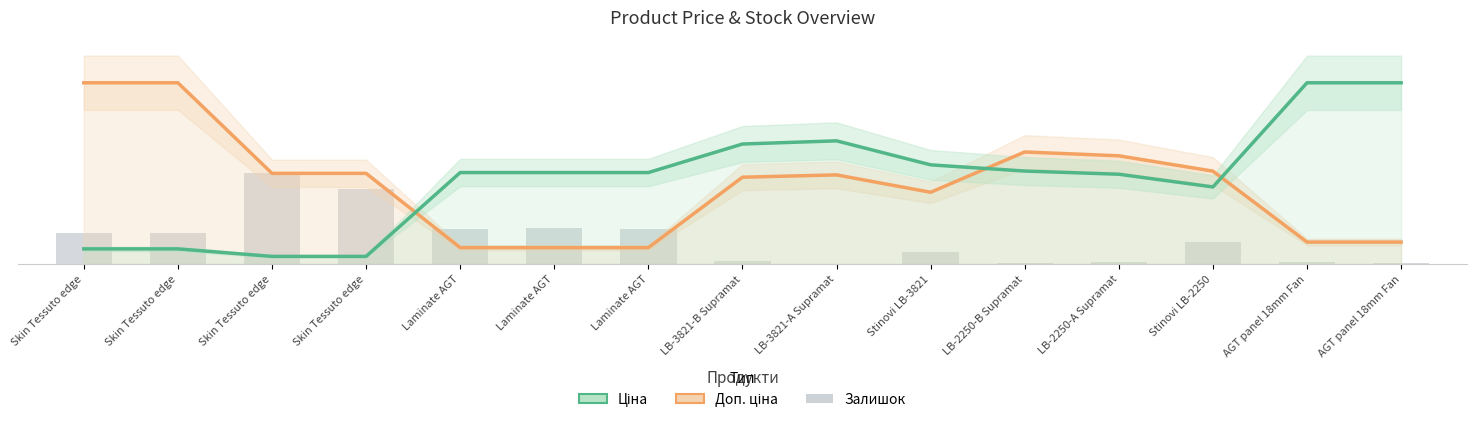

Which series has the largest total across all categories?

Ціна